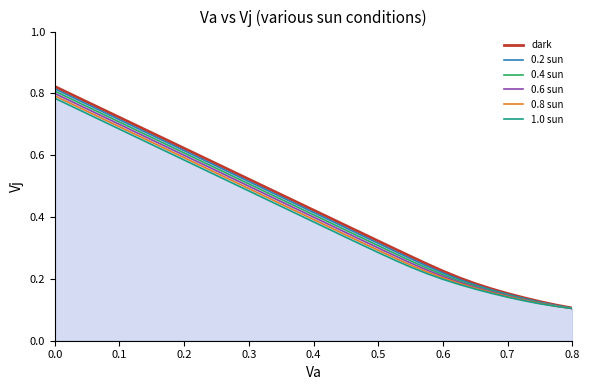

Which series has the widest spread of values?

dark